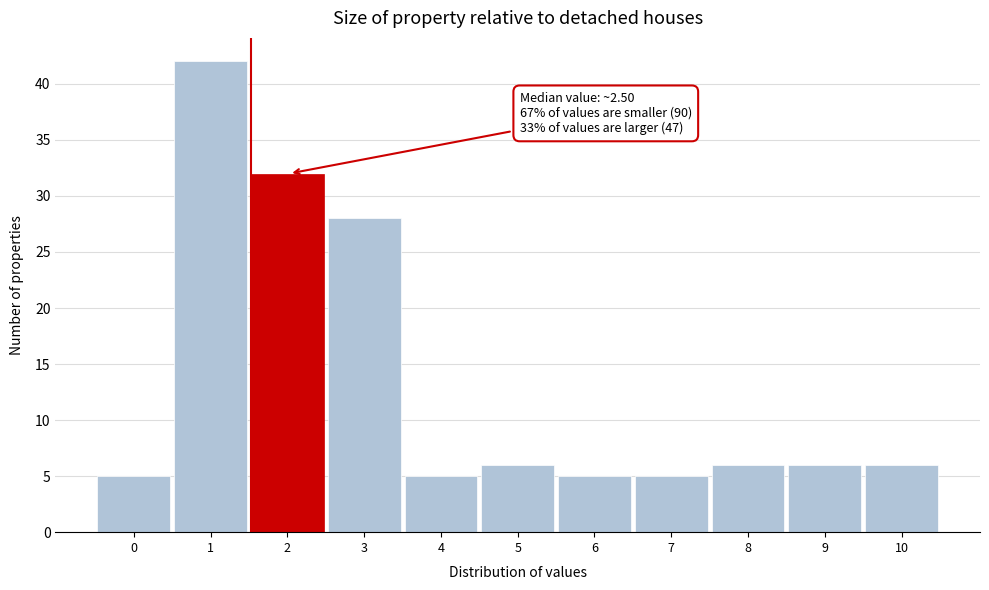

Reading right to left, transcribe all the data shown in this chart.

10=6	9=6	8=6	7=5	6=5	5=6	4=5	3=28	2=32	1=42	0=5